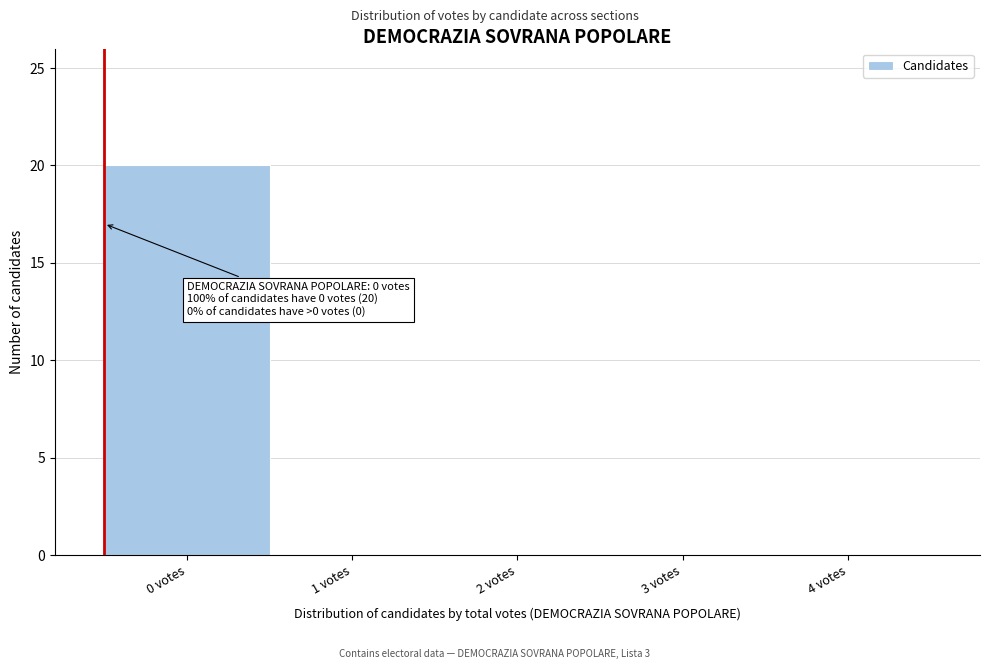

Reading left to right, list all the values displayed in this chart.

0 votes=20	1 votes=0	2 votes=0	3 votes=0	4 votes=0